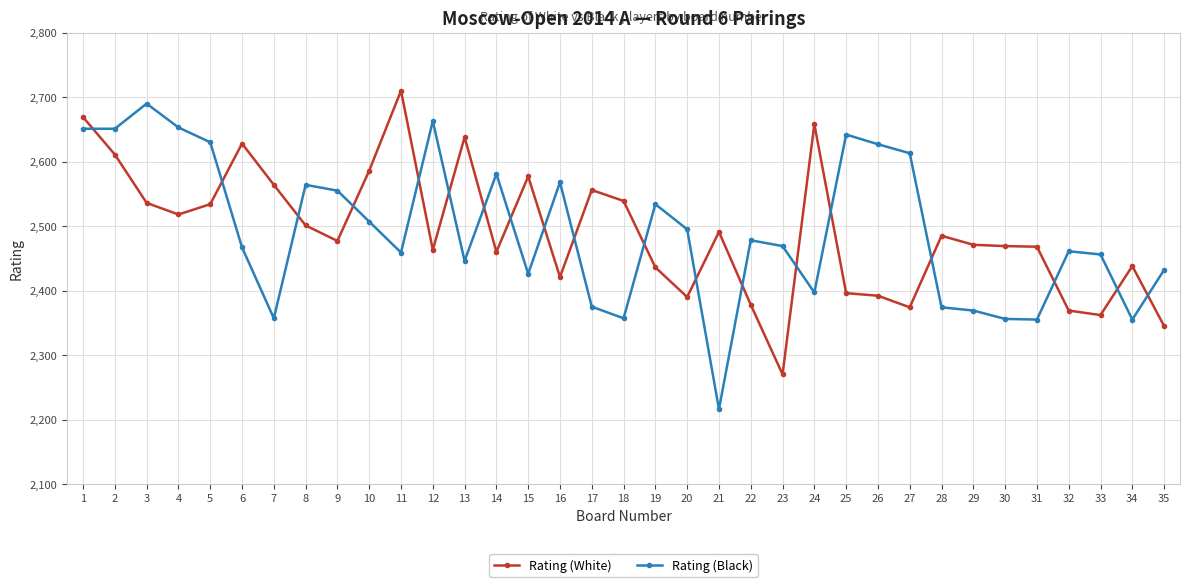

What is the difference between the maximum and minimum values in the Rating (Black) series?

474